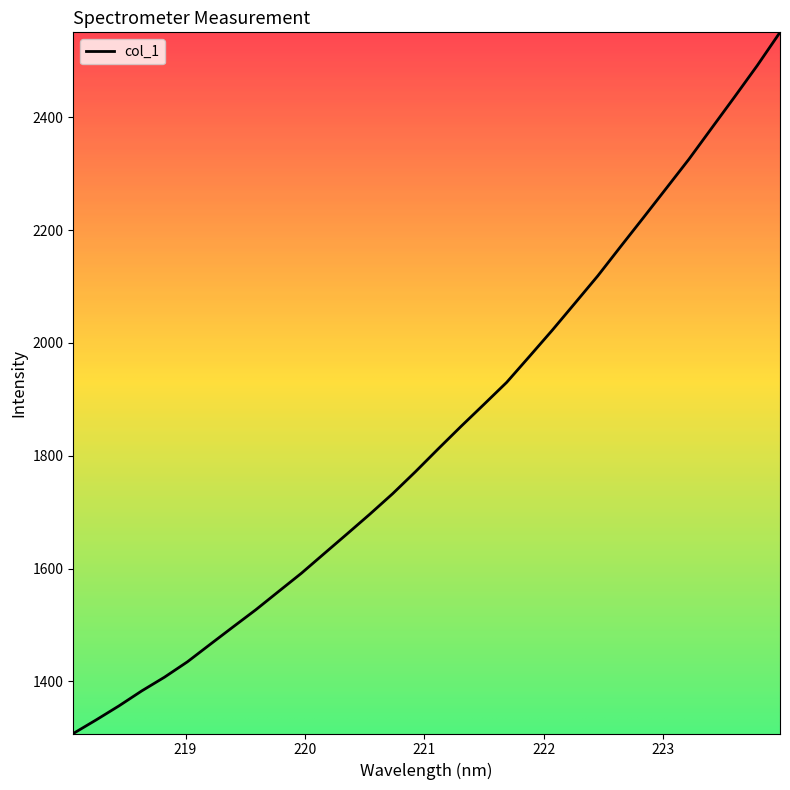

What is the smallest value displayed?

1307.7